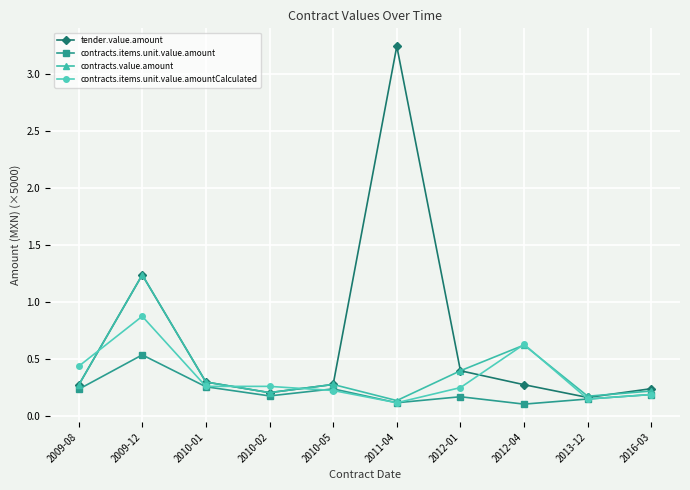

Where is the first local maximum for tender.value.amount?

2009-12